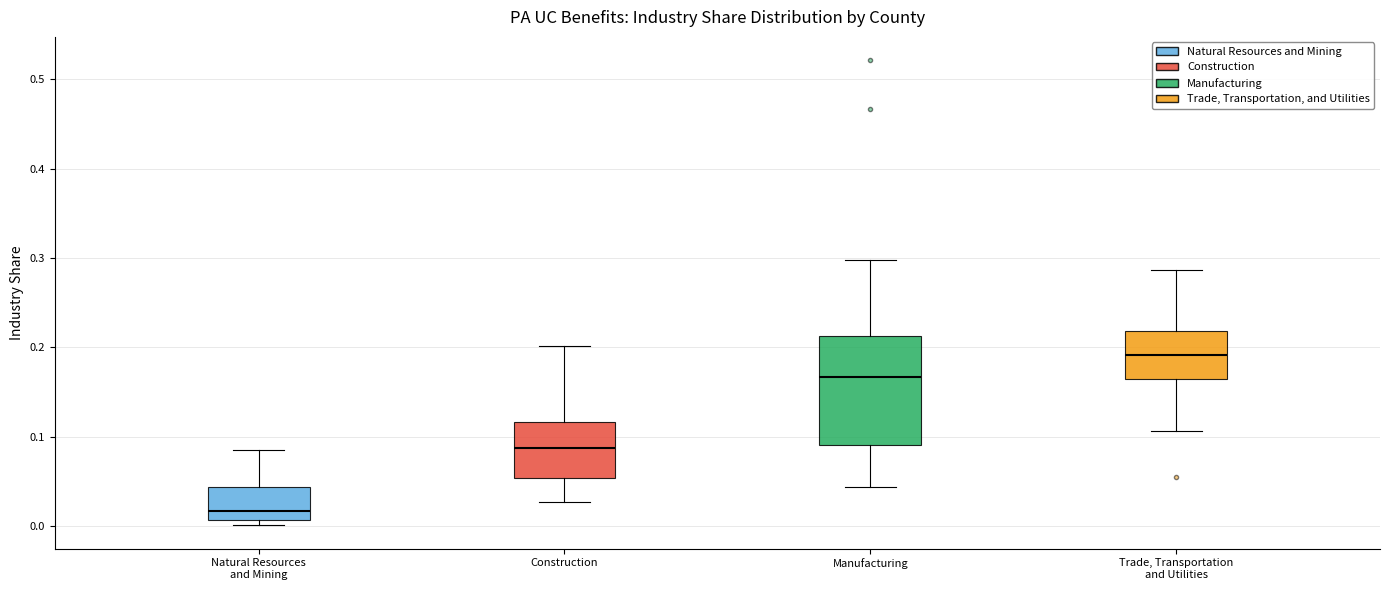

Comparing the boxes themselves (not the whiskers), which one is the tallest?

Manufacturing